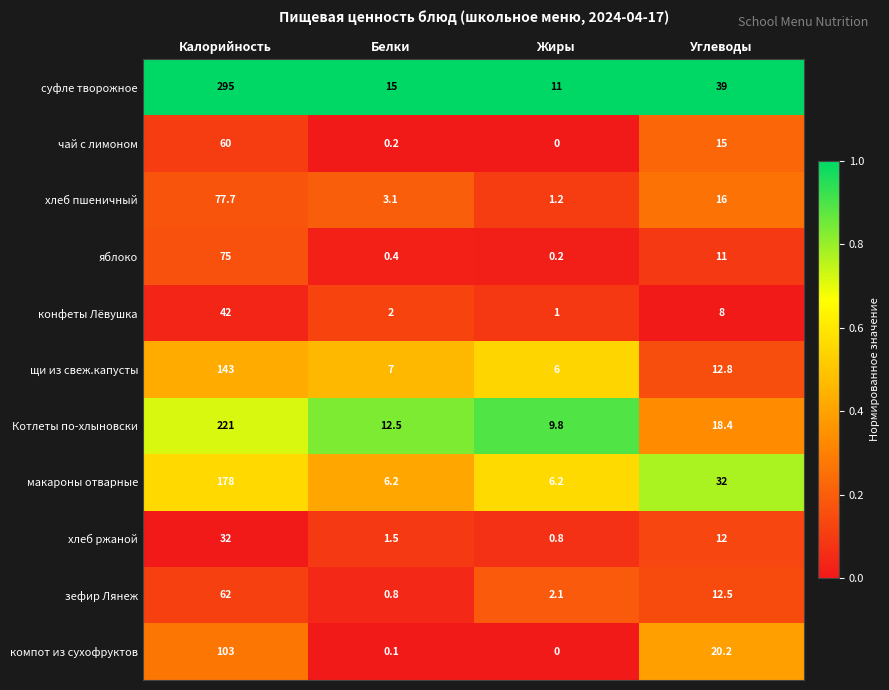

List the series in order of their peak value, lowest first.

хлеб ржаной, конфеты Лёвушка, чай с лимоном, зефир Лянеж, яблоко, хлеб пшеничный, компот из сухофруктов, щи из свеж.капусты, макароны отварные, Котлеты по-хлыновски, суфле творожное